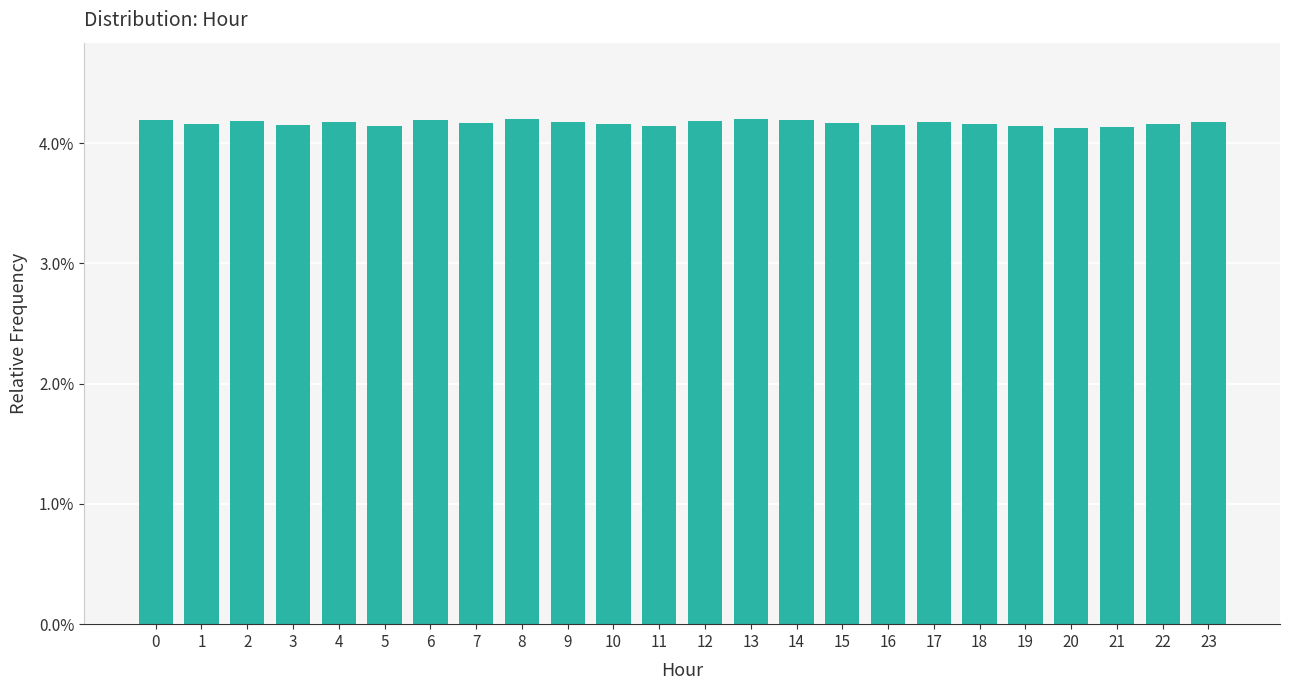

Are the bars horizontal?

No